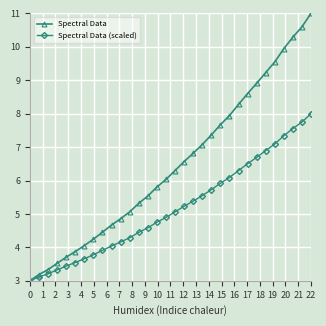

List the series in order of their peak value, lowest first.

Spectral Data (scaled), Spectral Data